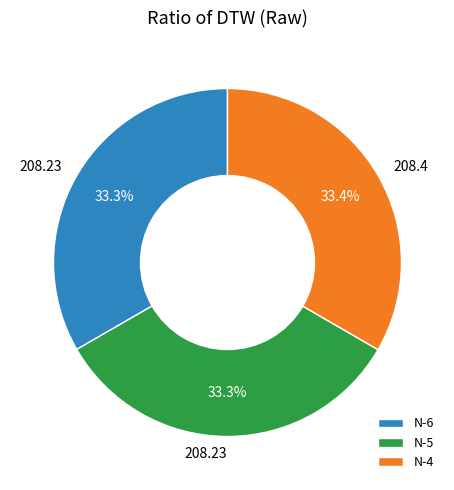

What percentage is NOT represented by N-6?

66.7%